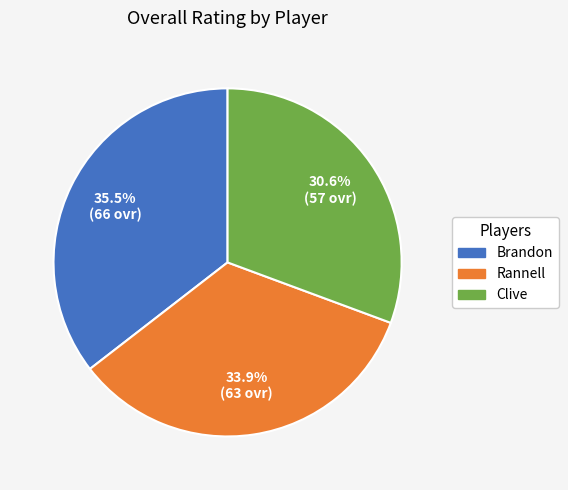

Combined, do Clive and Rannell account for over 50%?

Yes